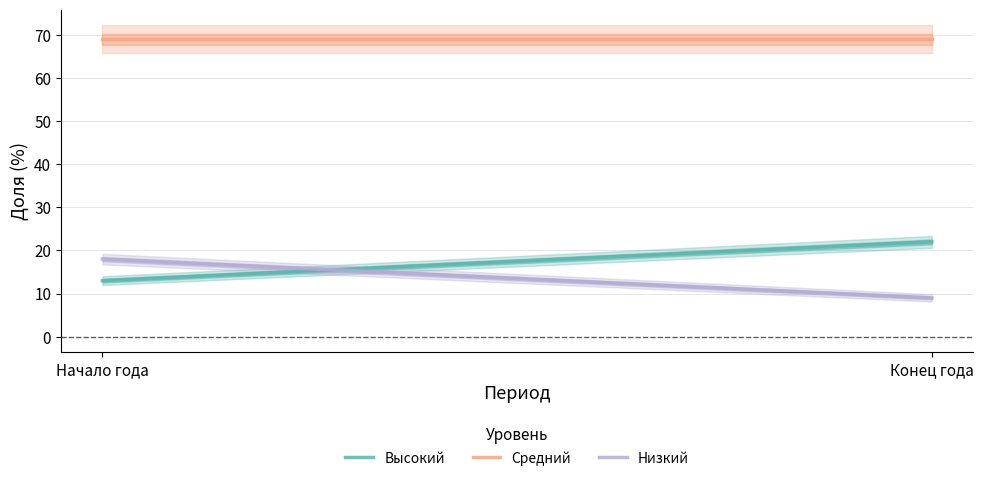

Which label corresponds to the largest value in the chart?

Начало года